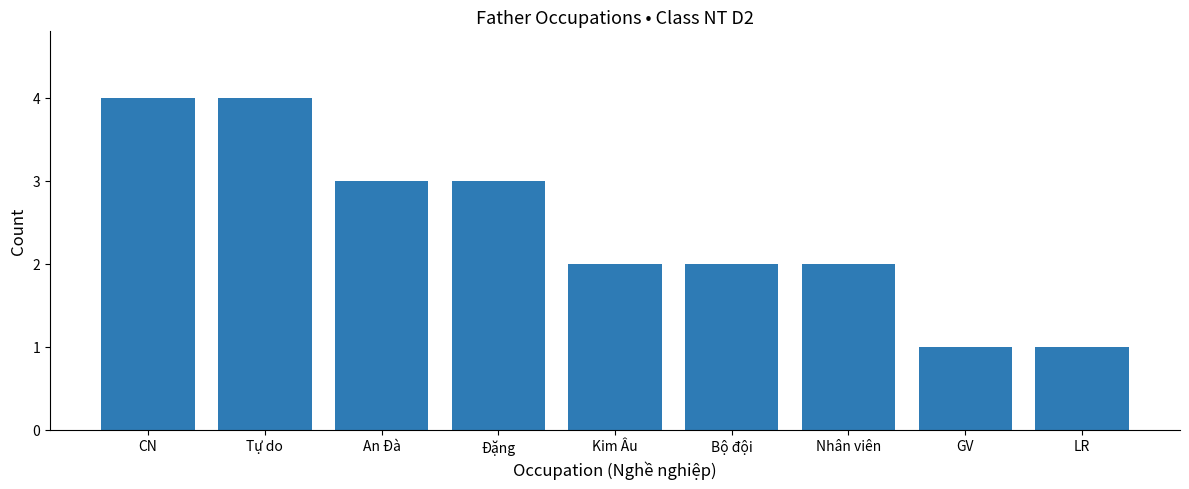

What is the change in value from CN to Nhân viên?

-2